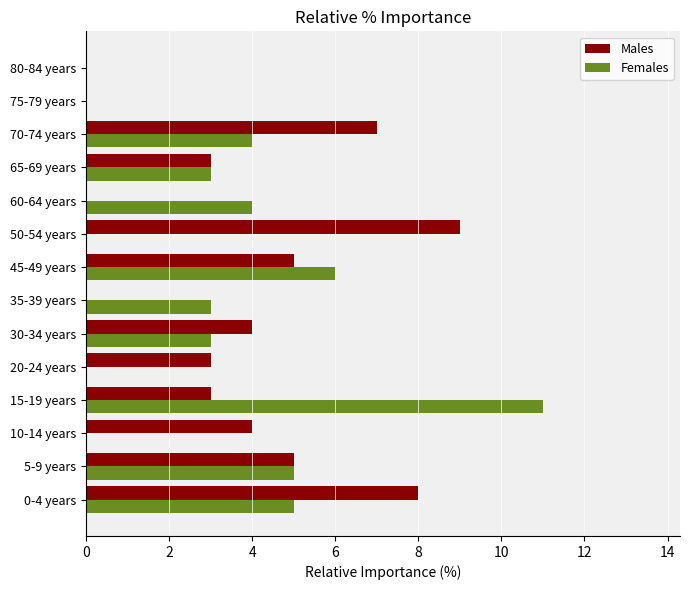

What are all the series names shown in the legend?

Males, Females